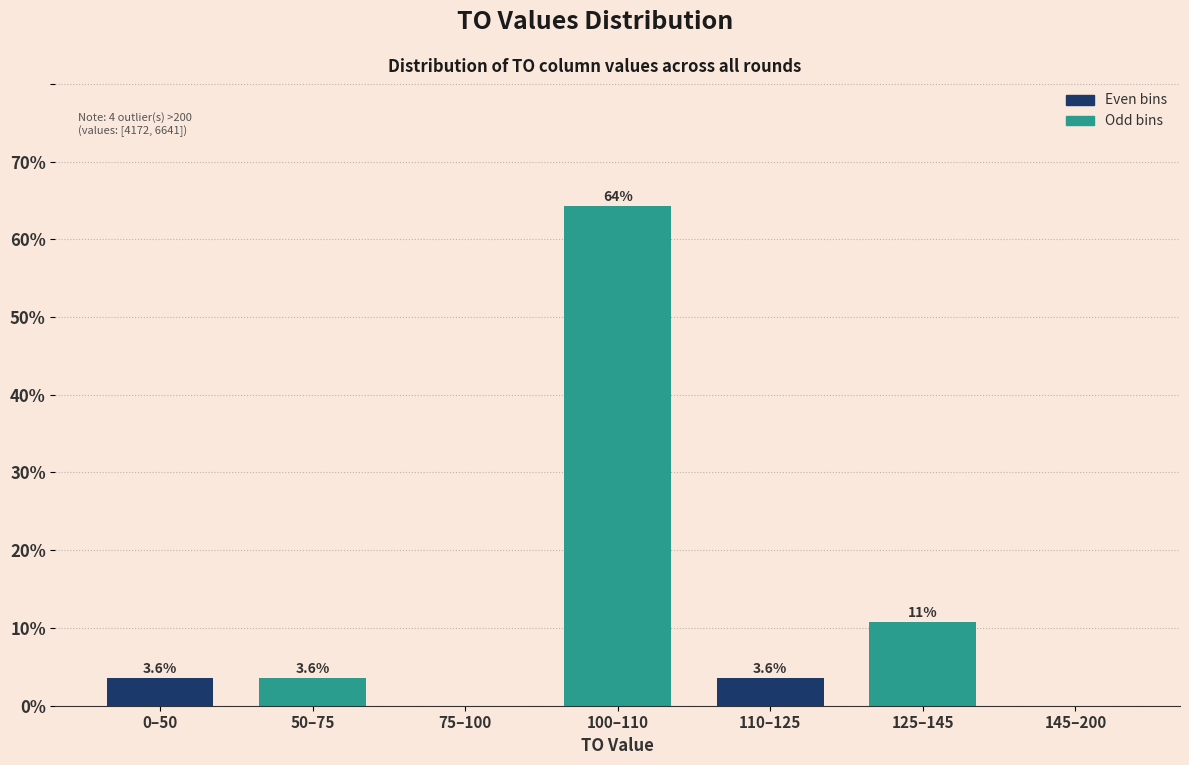

Reading right to left, transcribe all the data shown in this chart.

145–200=0.0	125–145=10.7	110–125=3.6	100–110=64.3	75–100=0.0	50–75=3.6	0–50=3.6